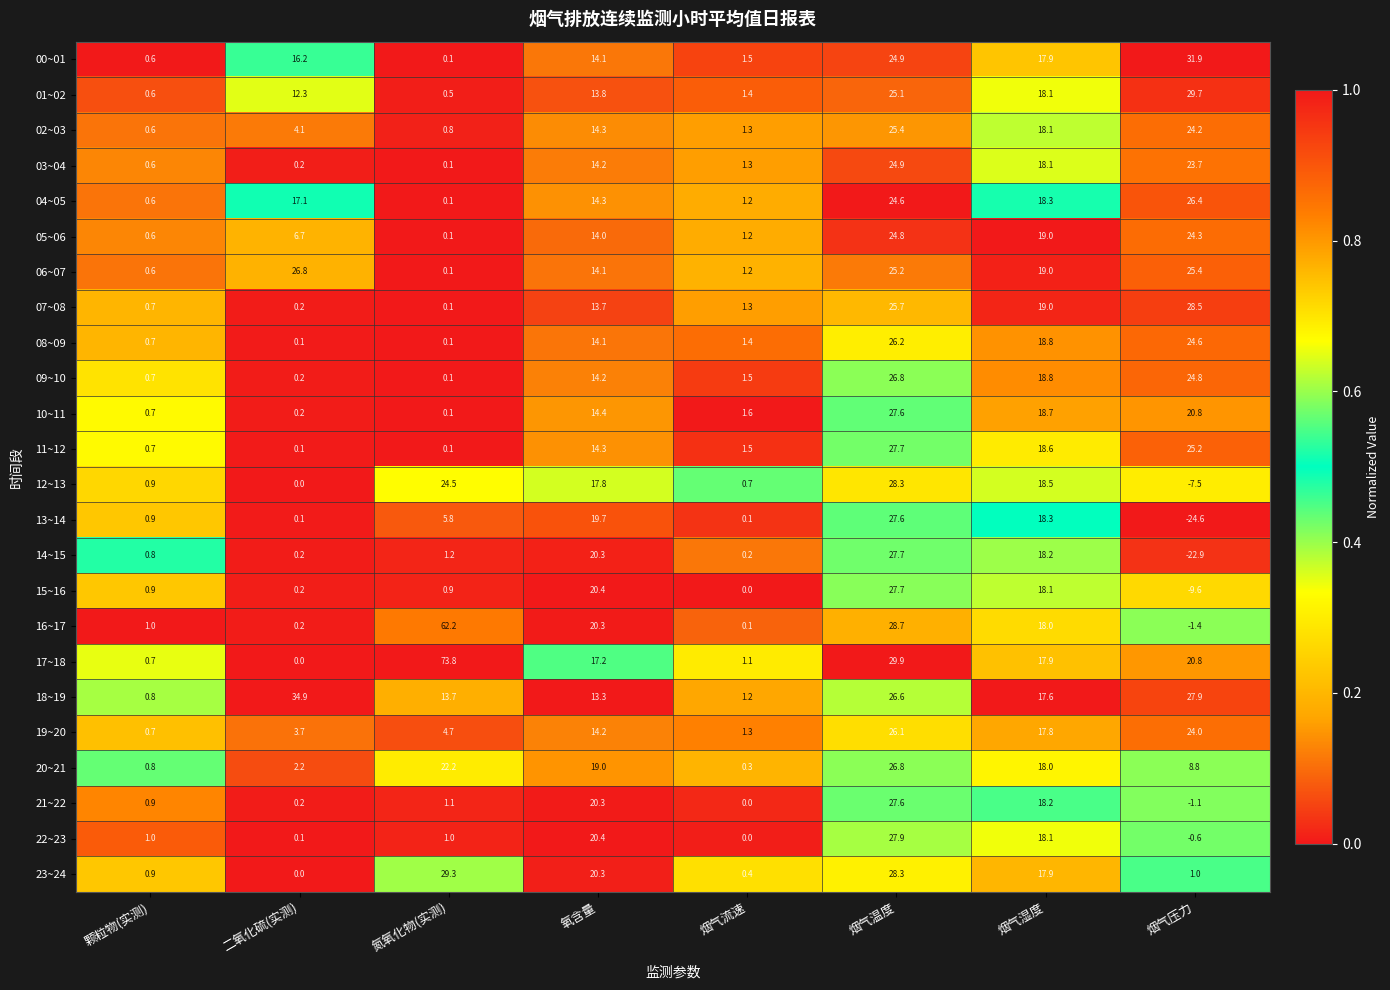

Rank the categories by 03~04 value from lowest to highest.

氮氧化物(实测), 二氧化硫(实测), 颗粒物(实测), 烟气流速, 氧含量, 烟气湿度, 烟气压力, 烟气温度